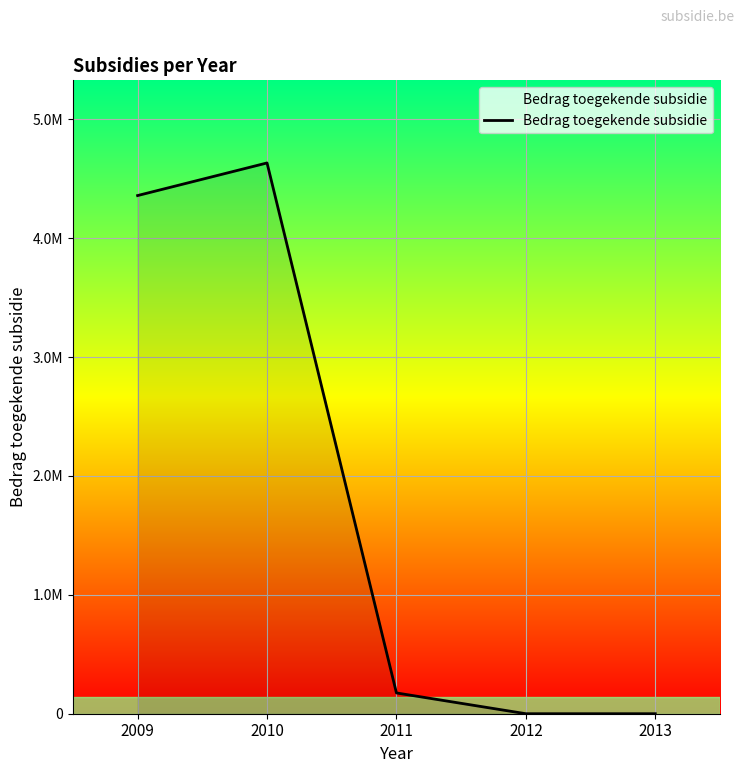

Does the chart have visible grid lines?

Yes